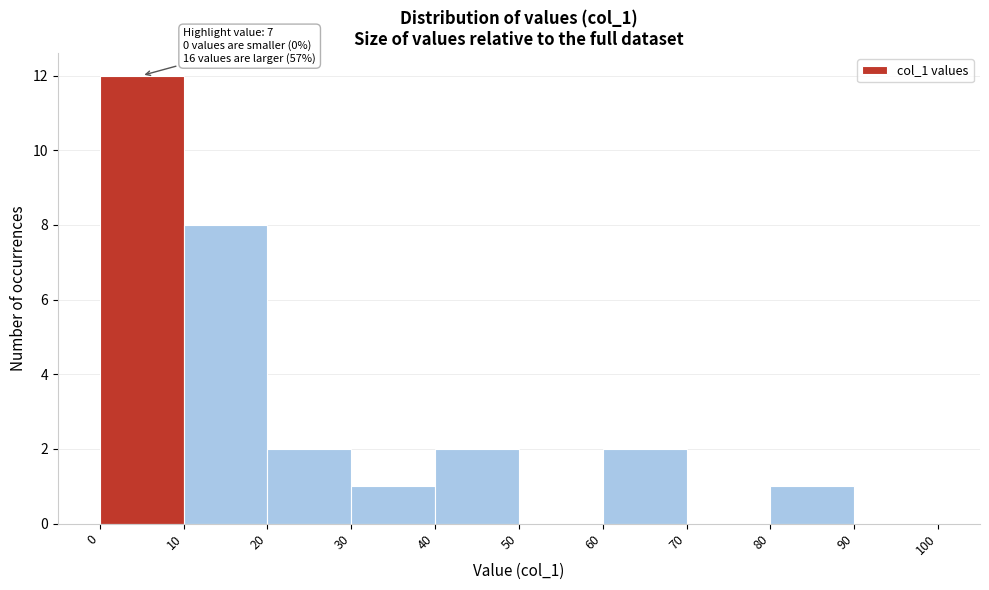

Which range on the x-axis has the tallest bar?

0 to 10